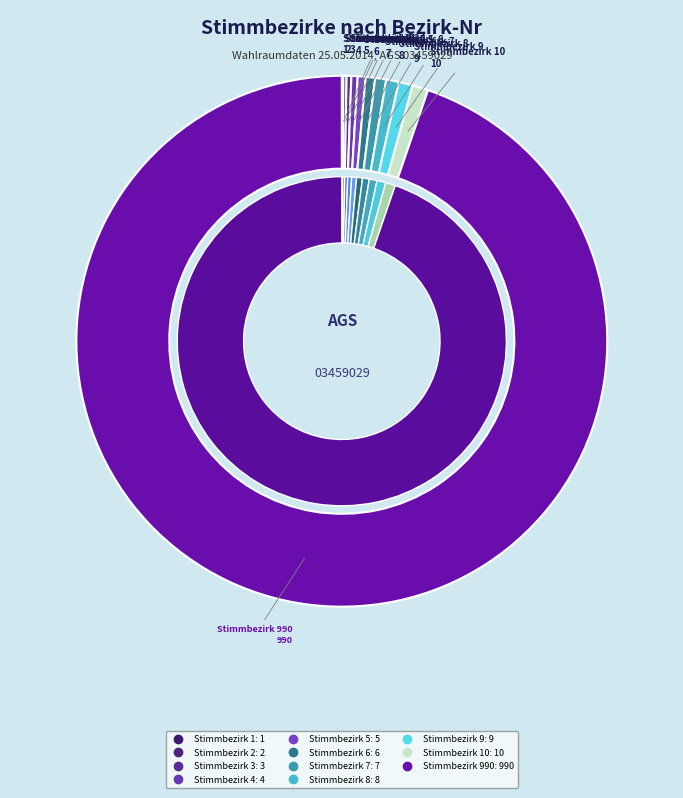

Is it true that Stimmbezirk 3 is 1% of the pie?

False